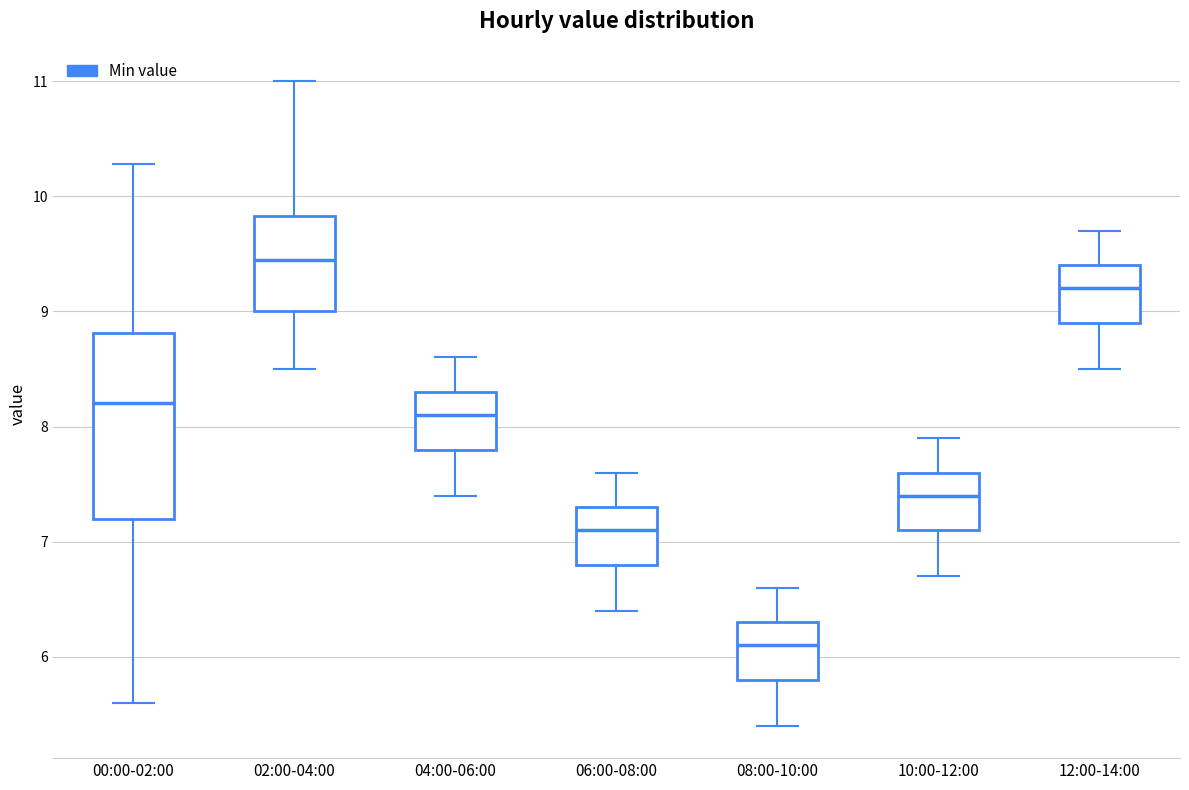

Comparing the boxes themselves (not the whiskers), which one is the tallest?

00:00-02:00